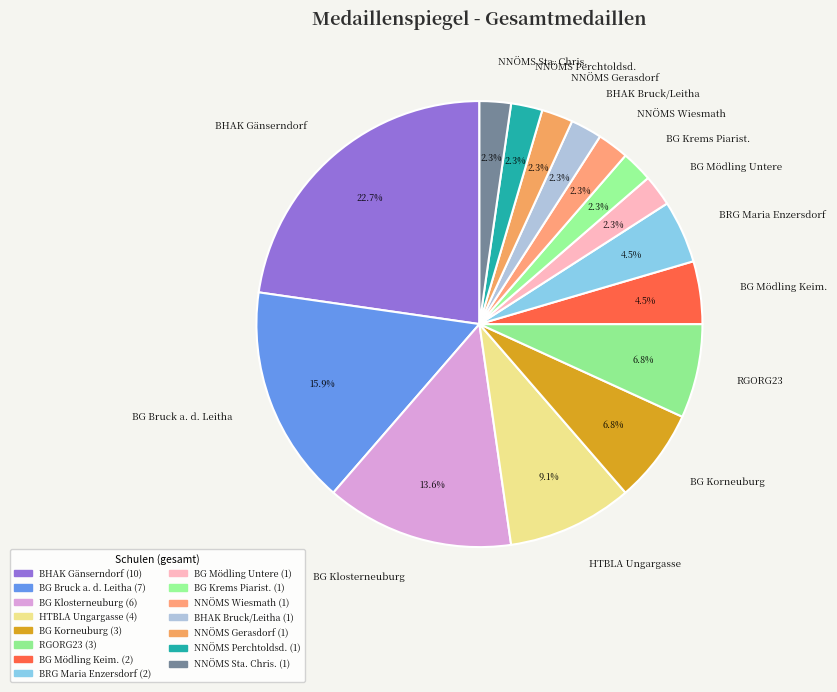

What is the ratio of the value at RGORG23 to the value at BRG Maria Enzersdorf?

1.5